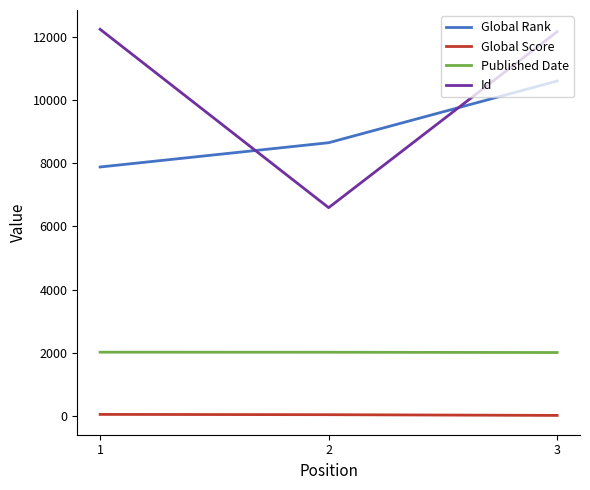

What is the difference between the maximum and minimum values in the Id series?

5652